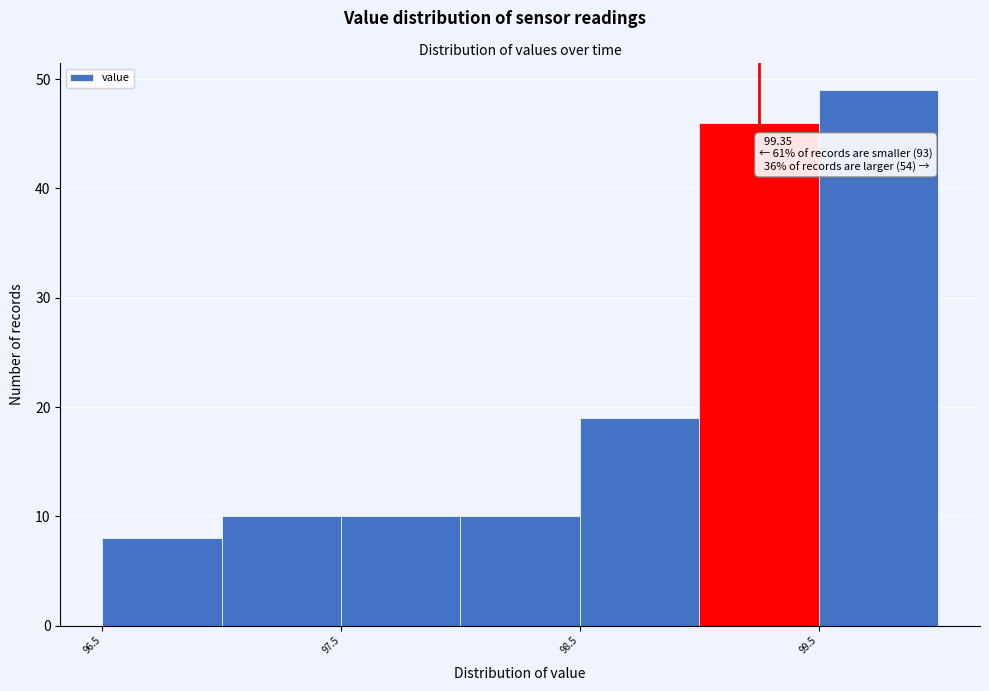

Which range on the x-axis has the tallest bar?

99.5 to 100.0